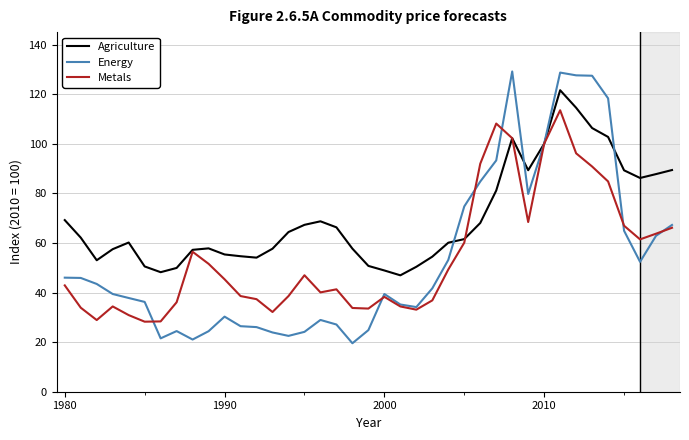

Which series has the largest total across all categories?

Agriculture